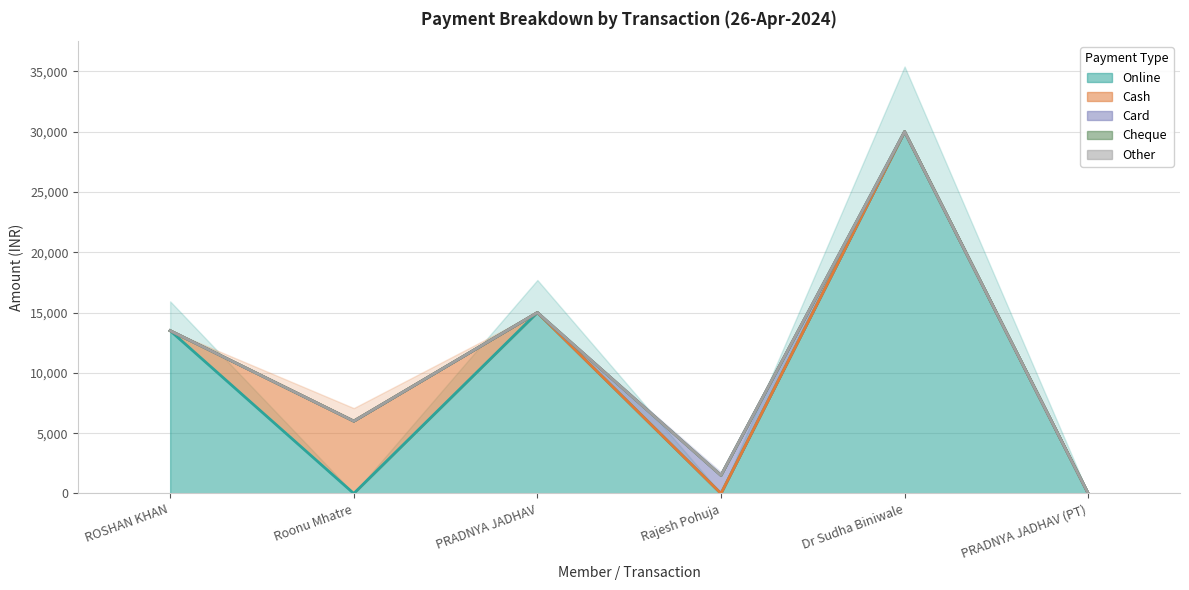

Reading left to right, extract all data points from this chart.

Online: 13500	0	15000	0	30000	0
Cash: 0	6000	0	0	0	0
Card: 0	0	0	1500	0	0
Cheque: 0	0	0	0	0	0
Other: 0	0	0	0	0	0